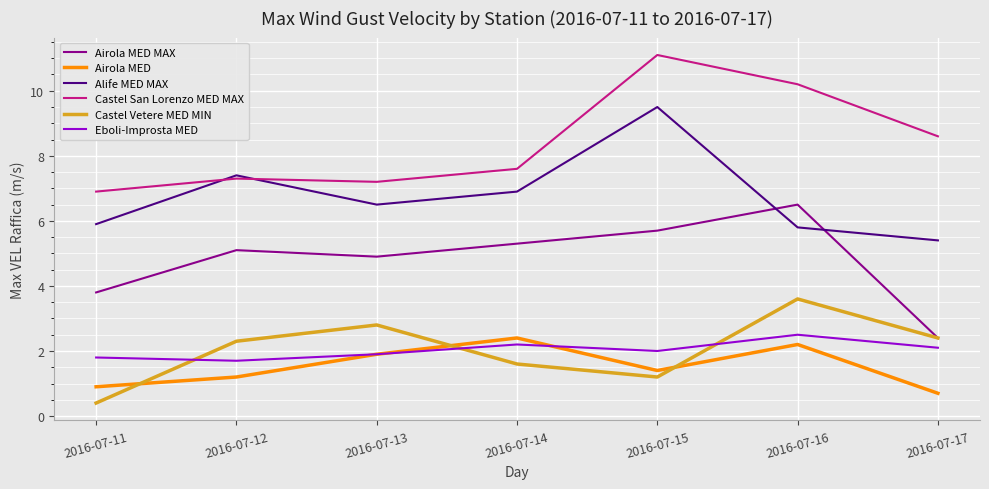

Is it true that Castel Vetere MED MIN equals 2.3 at 2016-07-12?

True